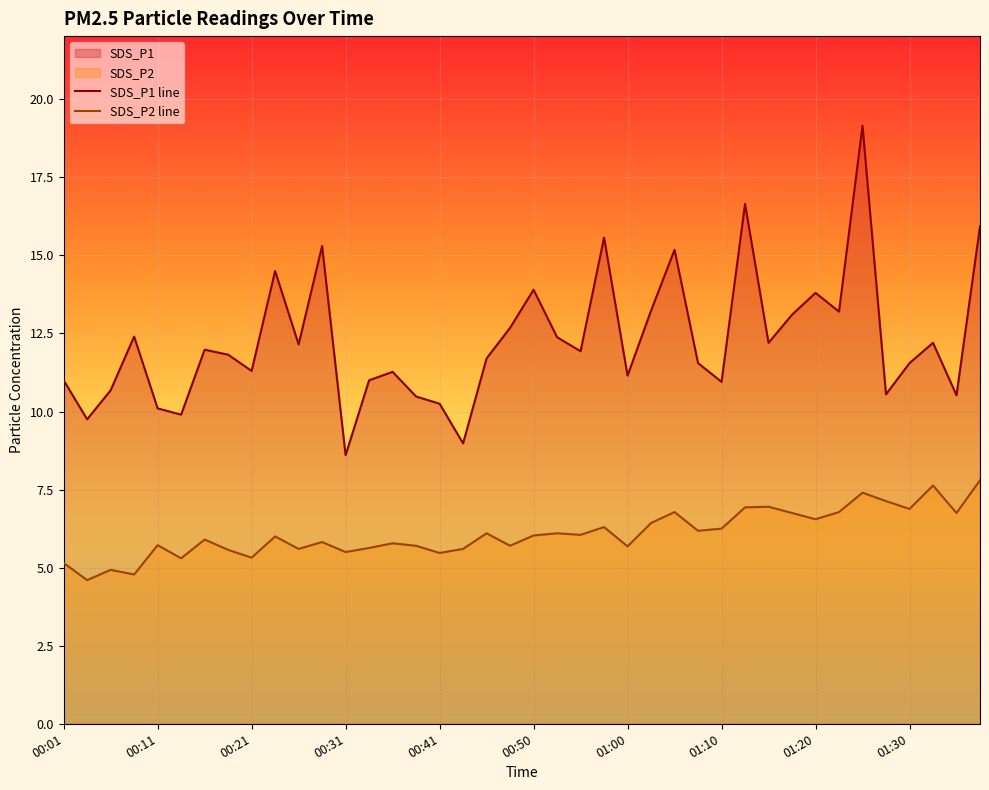

What is the difference between the maximum and minimum values in the SDS_P1 series?

10.5